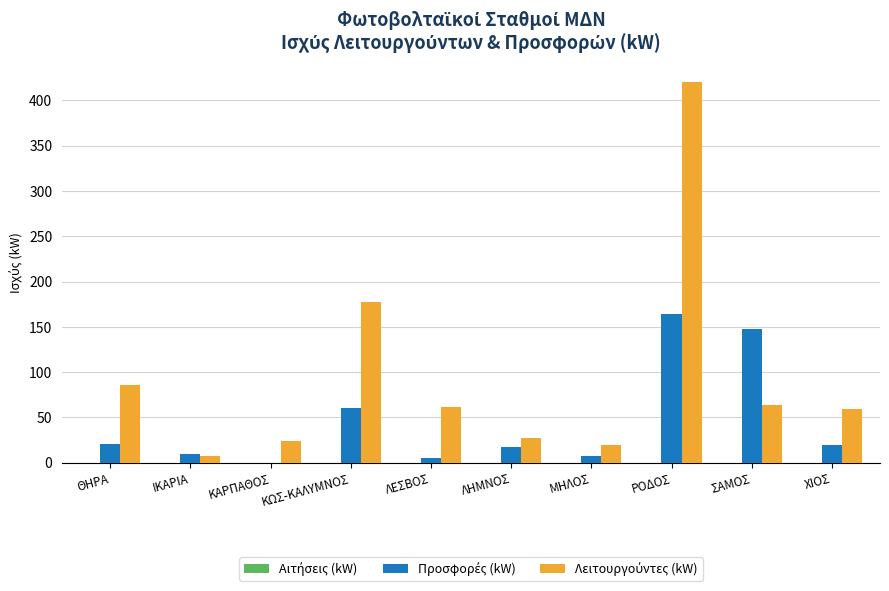

What is the total value across all series at ΘΗΡΑ?

106.7